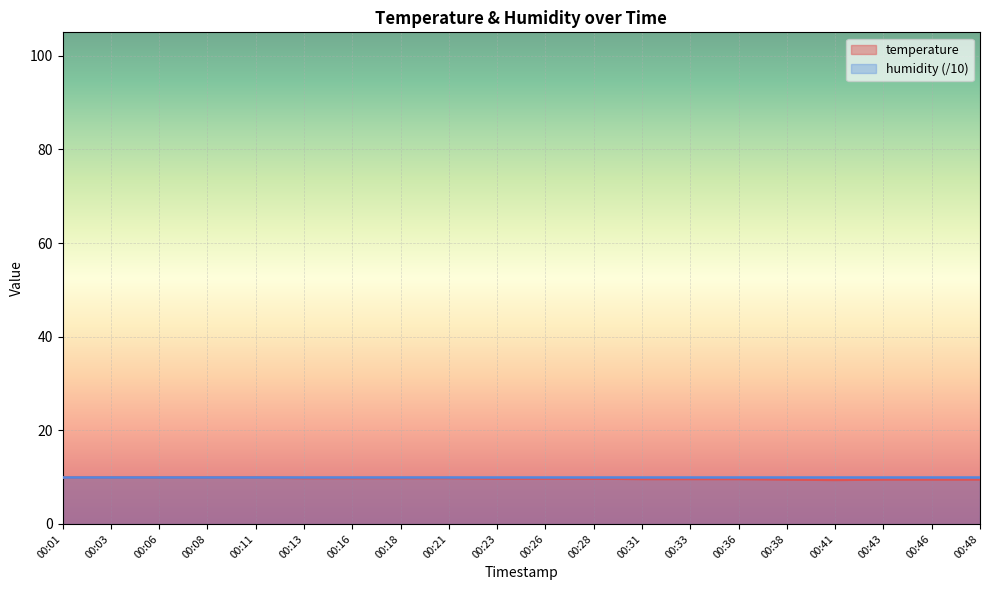

What is the change in value from 00:41 to 00:43?

+0.1